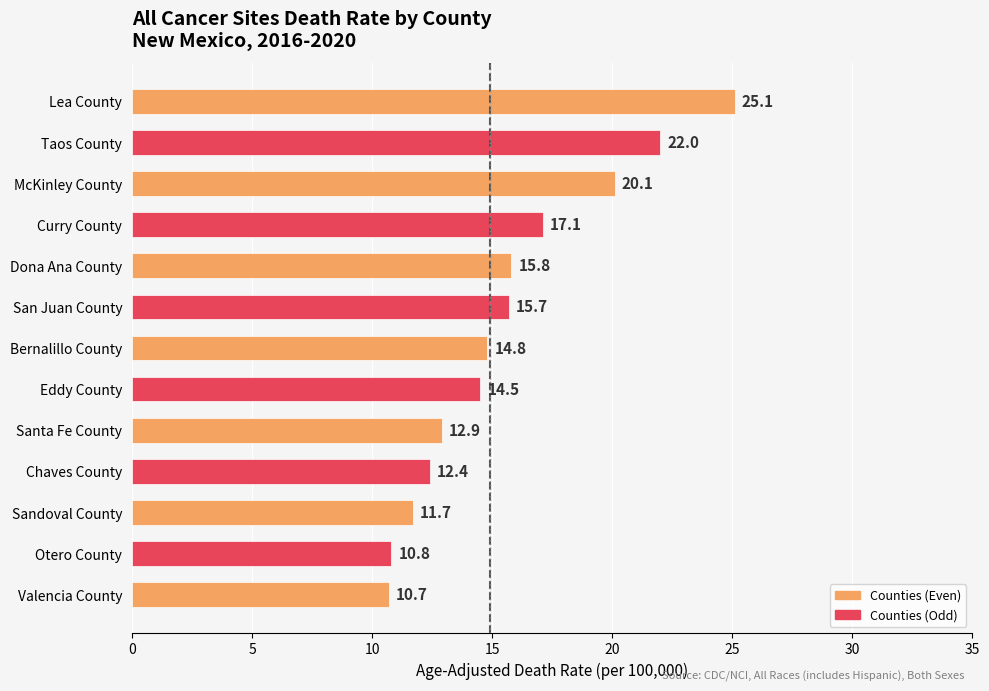

List the labels in order of value, smallest first.

Valencia County, Otero County, Sandoval County, Chaves County, Santa Fe County, Eddy County, Bernalillo County, San Juan County, Dona Ana County, Curry County, McKinley County, Taos County, Lea County